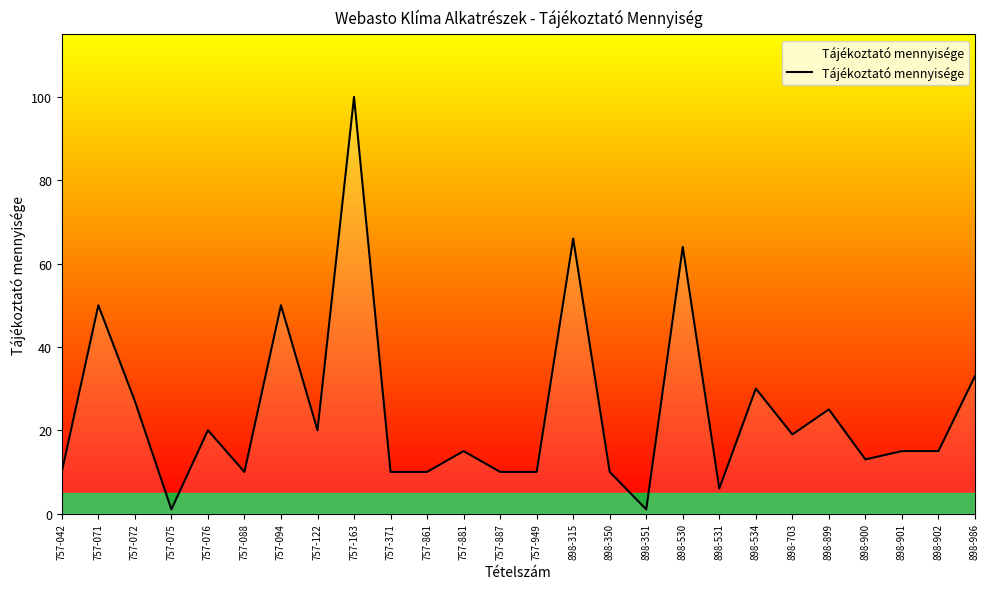

What is the difference between the maximum and minimum values?

99